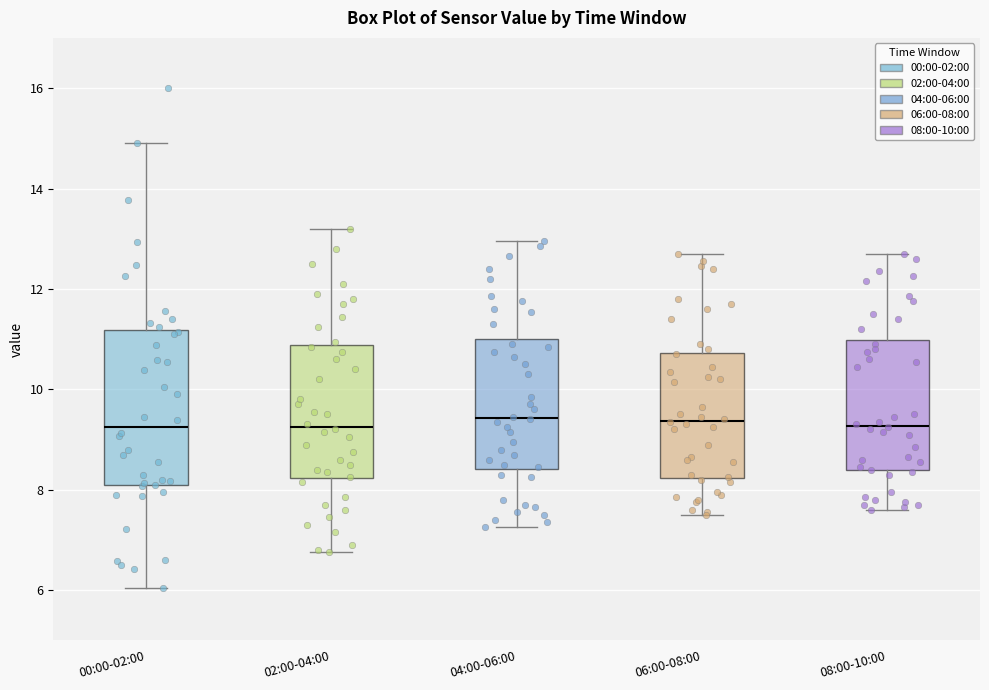

Reading left to right, transcribe this box plot: for each box, give where its median line is, the range the box spans, and where its two whiskers end, as read against the y-axis. The values are not printed on the chart, so give them approximately, as read against the axis.

00:00-02:00: median 9.2, box 8.0 to 11.2, whiskers 6.0 to 15.0
02:00-04:00: median 9.2, box 8.2 to 10.8, whiskers 6.8 to 13.2
04:00-06:00: median 9.4, box 8.4 to 11.0, whiskers 7.2 to 13.0
06:00-08:00: median 9.4, box 8.2 to 10.8, whiskers 7.6 to 12.8
08:00-10:00: median 9.2, box 8.4 to 11.0, whiskers 7.6 to 12.8